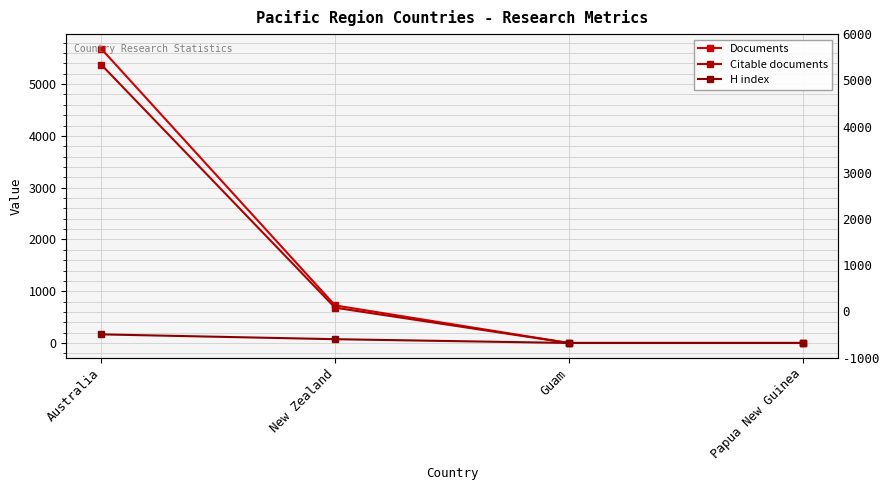

What is the average value of the H index series?

61